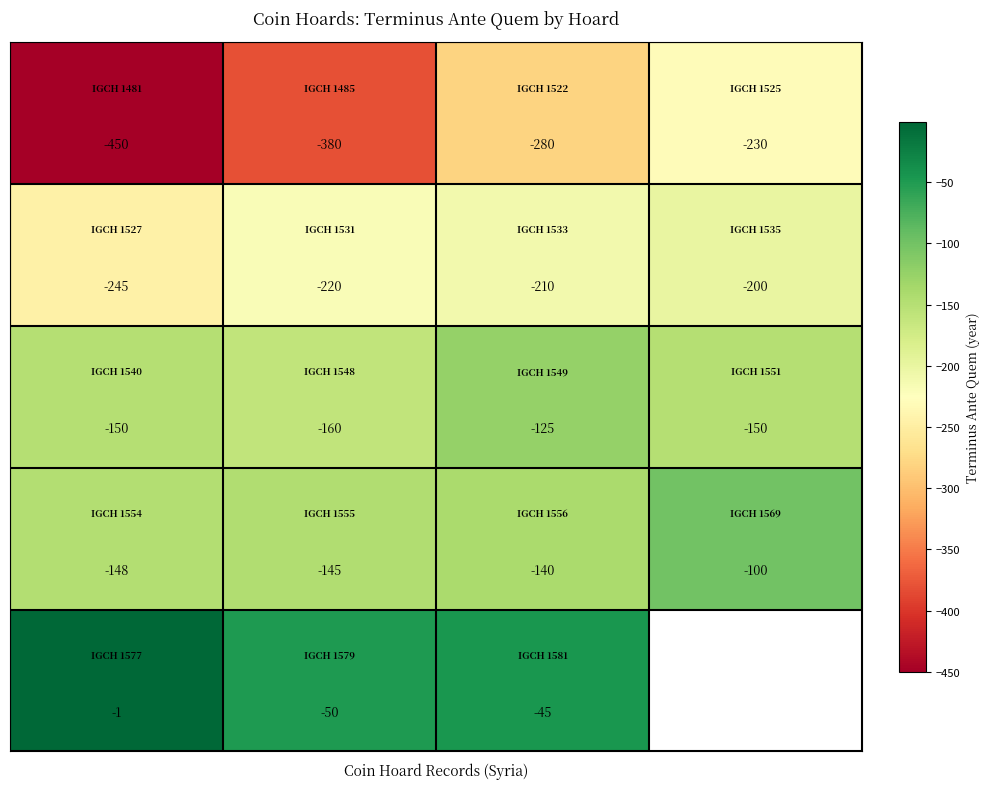

How many data points does each series have?

4